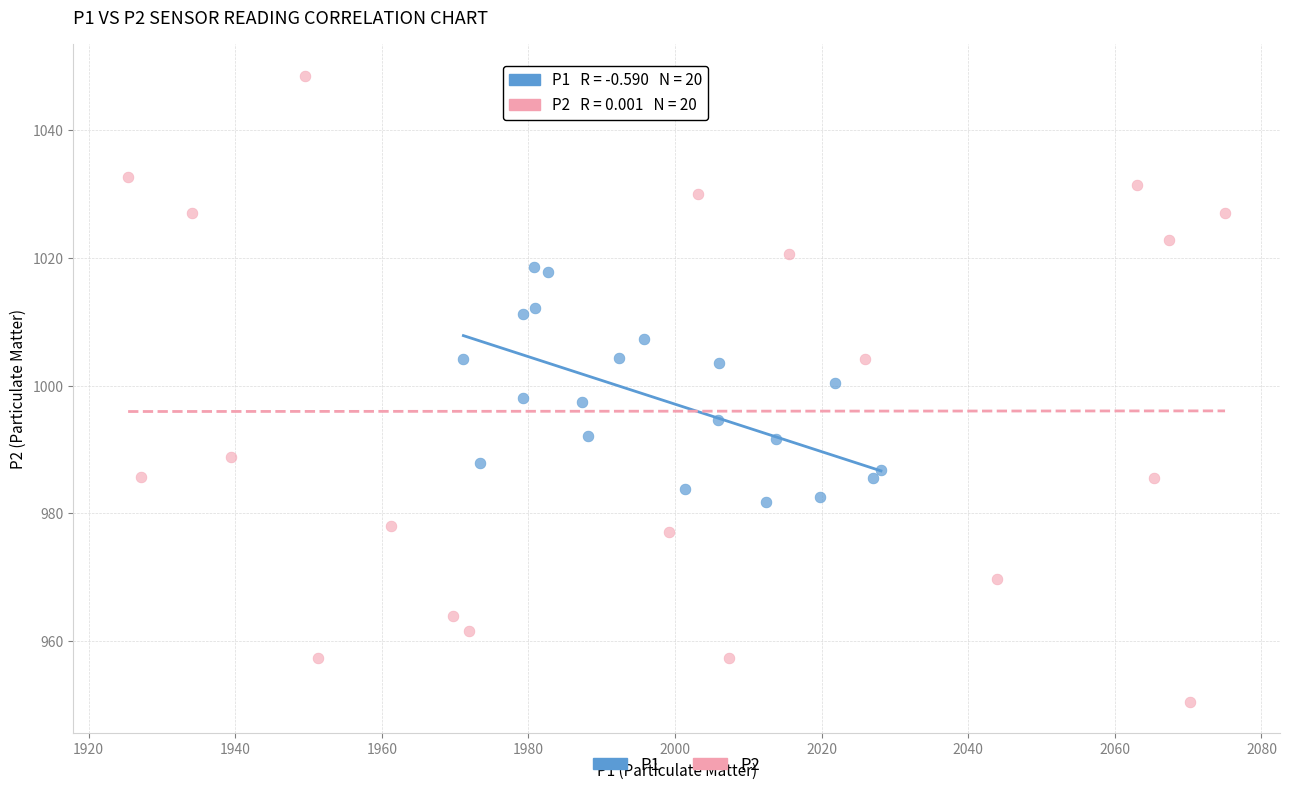

Which series contains the lowest Y value?

P2